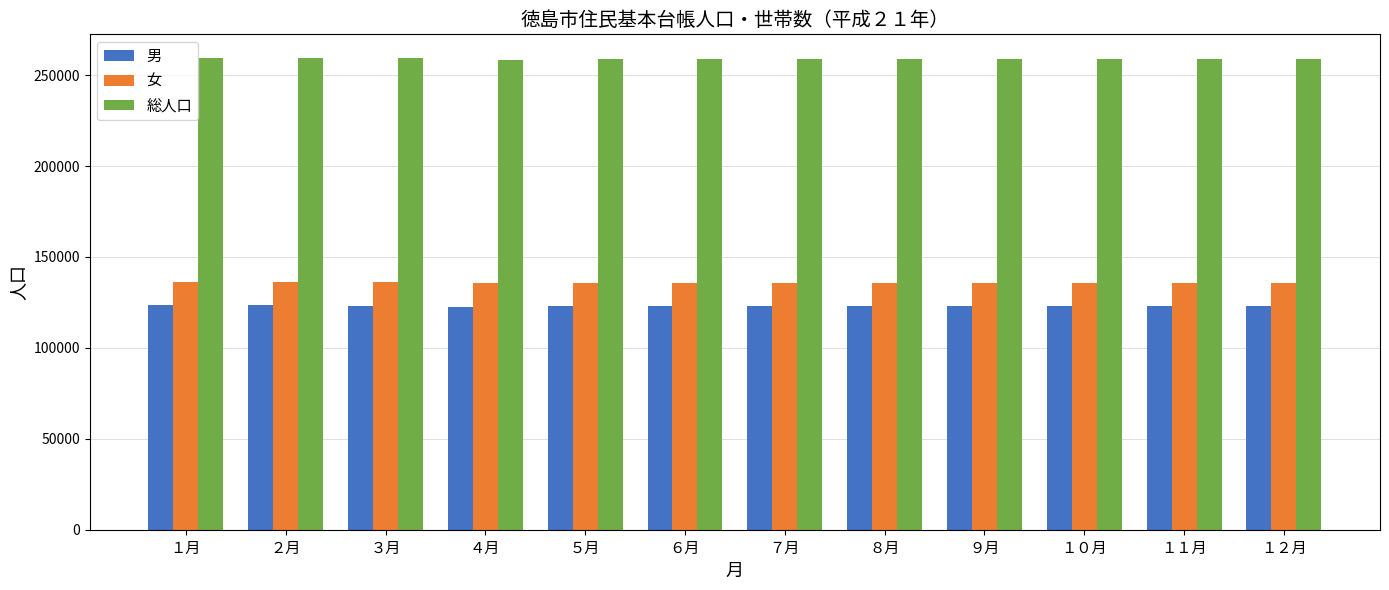

What are all the series names shown in the legend?

男, 女, 総人口